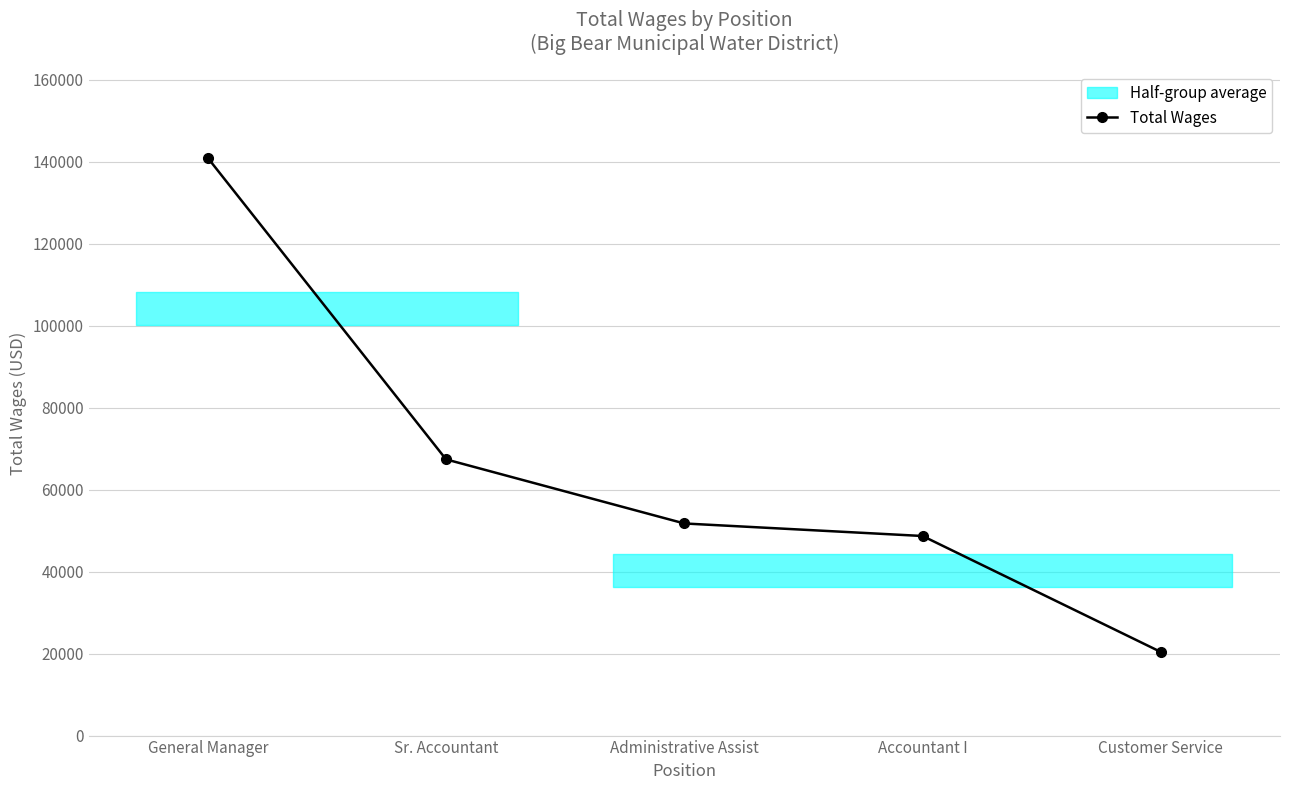

What is the difference between the values at Customer Service and General Manager?

120560